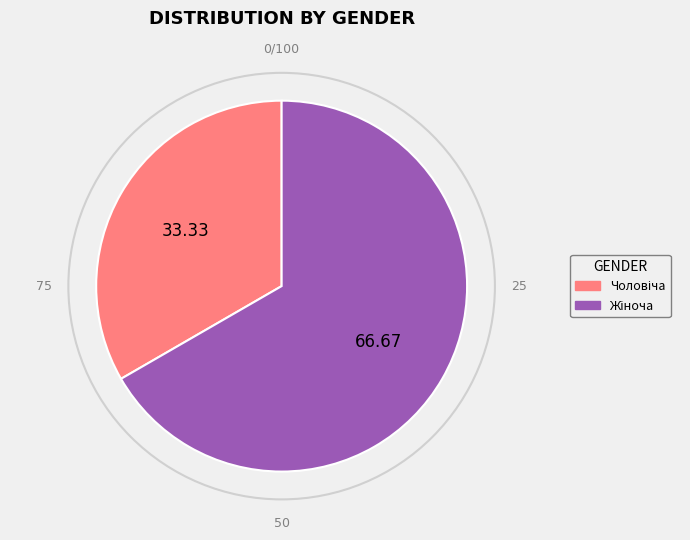

How many slices are in this pie chart?

2